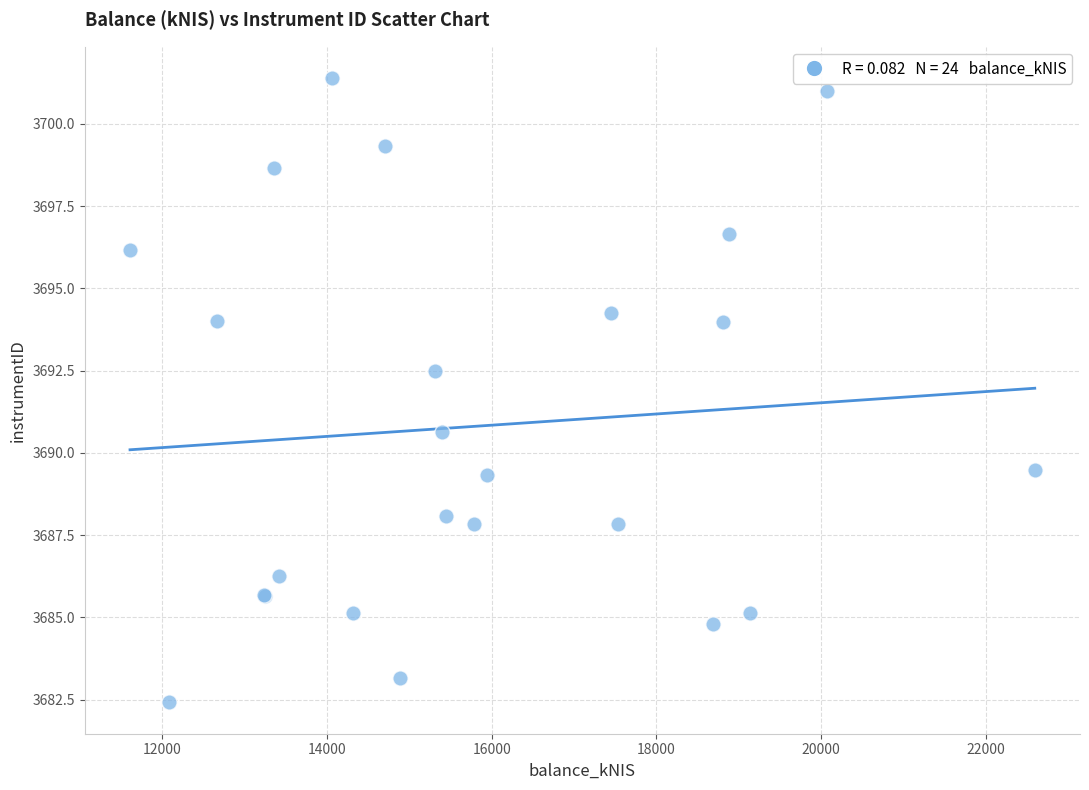

What Y value in the scatter plot is closest to 3691?

3690.6